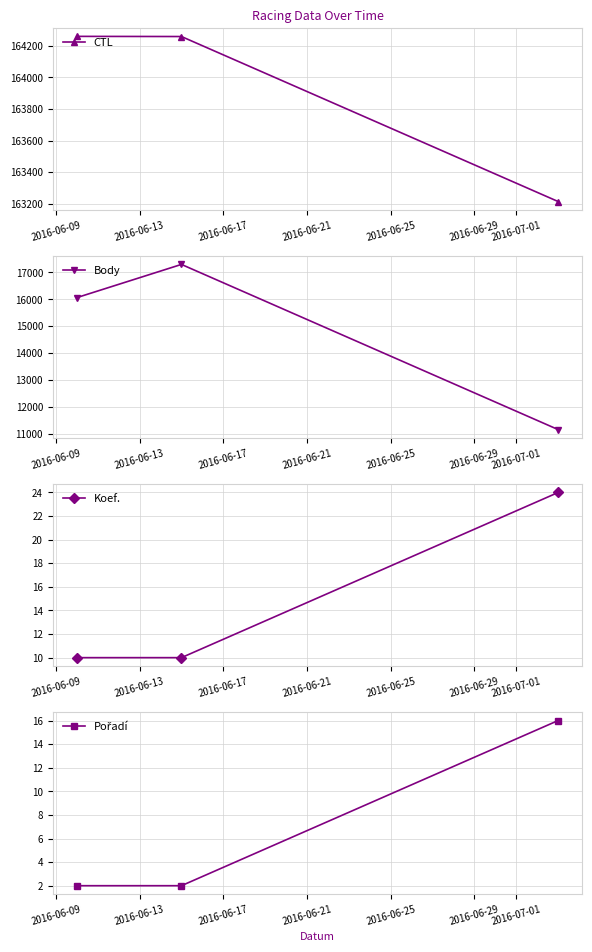

What is the value of the Koef. point at the 2nd from the left?

10